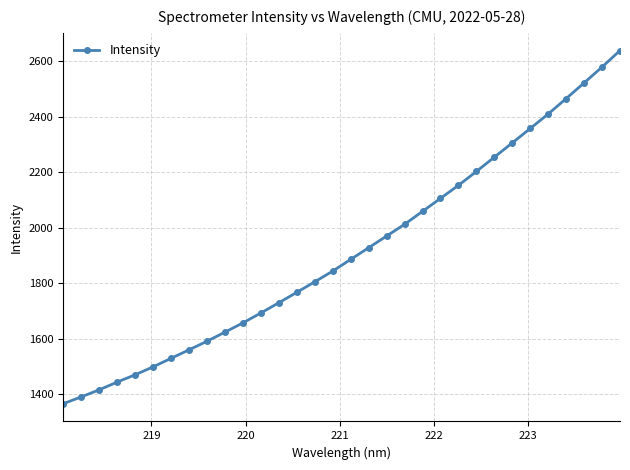

True or false: the data has more than 1 interior local peaks.

False